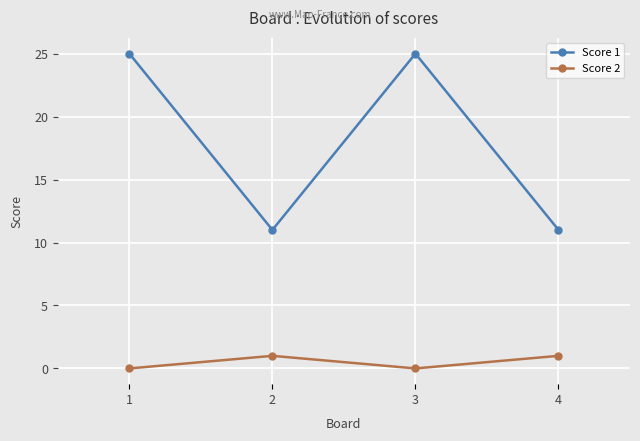

Does the chart have visible grid lines?

Yes